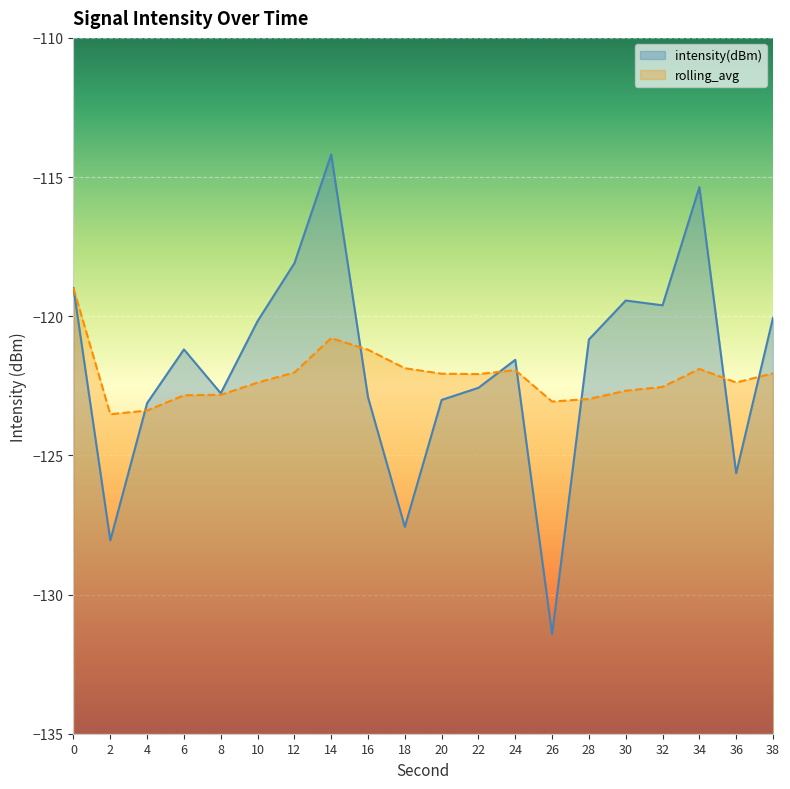

How many lines are shown in the chart?

2